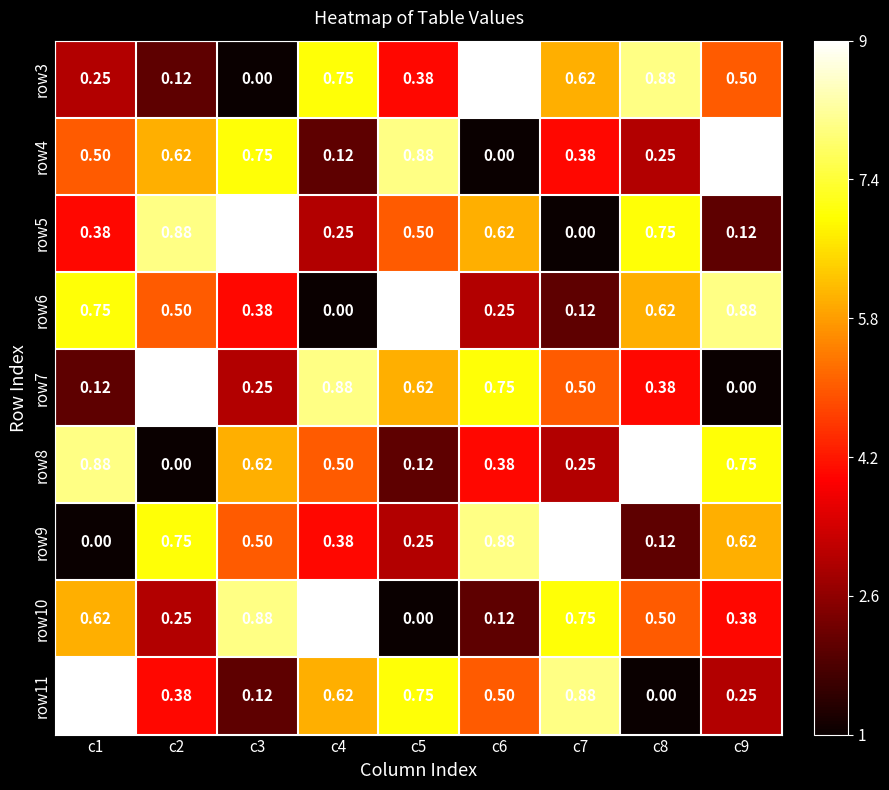

Is the value of row8 at c7 greater than the value of row7 at c2?

No